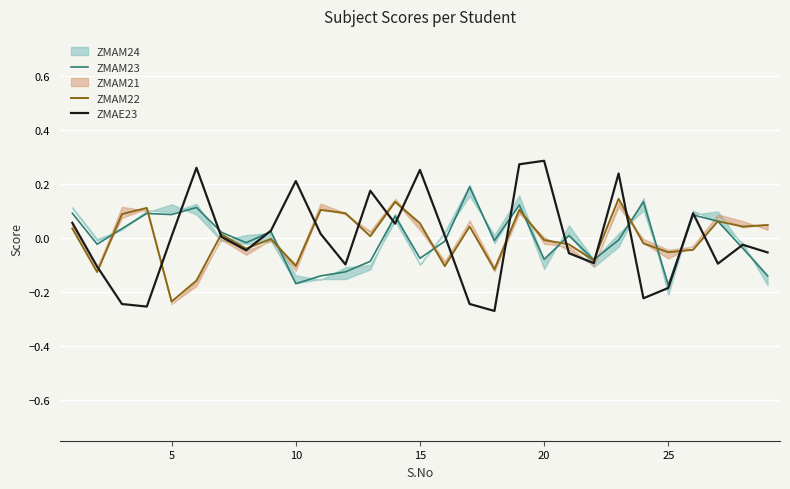

What is the difference between the maximum and minimum values in the ZMAM23 series?

0.4